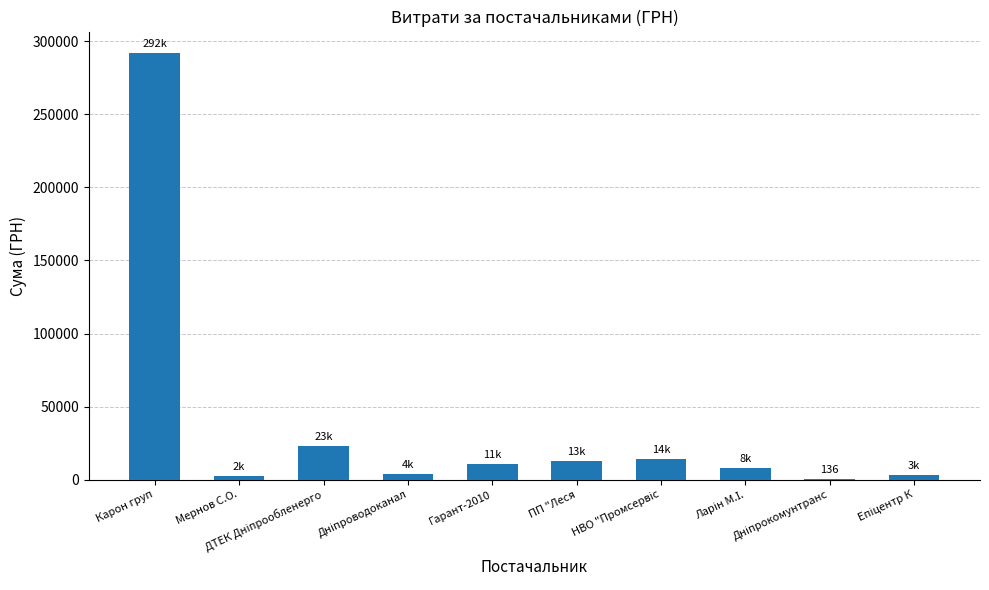

What is the maximum value shown in the chart?

291996.0